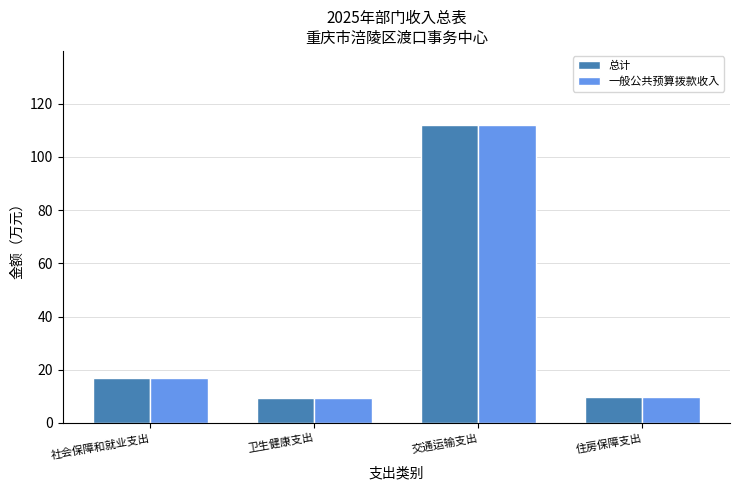

What is the difference between the maximum and second lowest values in the 总计 series?

102.0